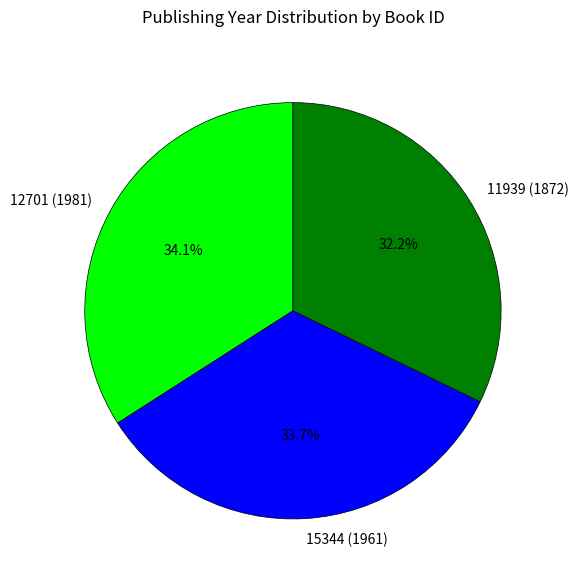

What percentage is the 15344 (1961) slice, to the nearest percent?

34%